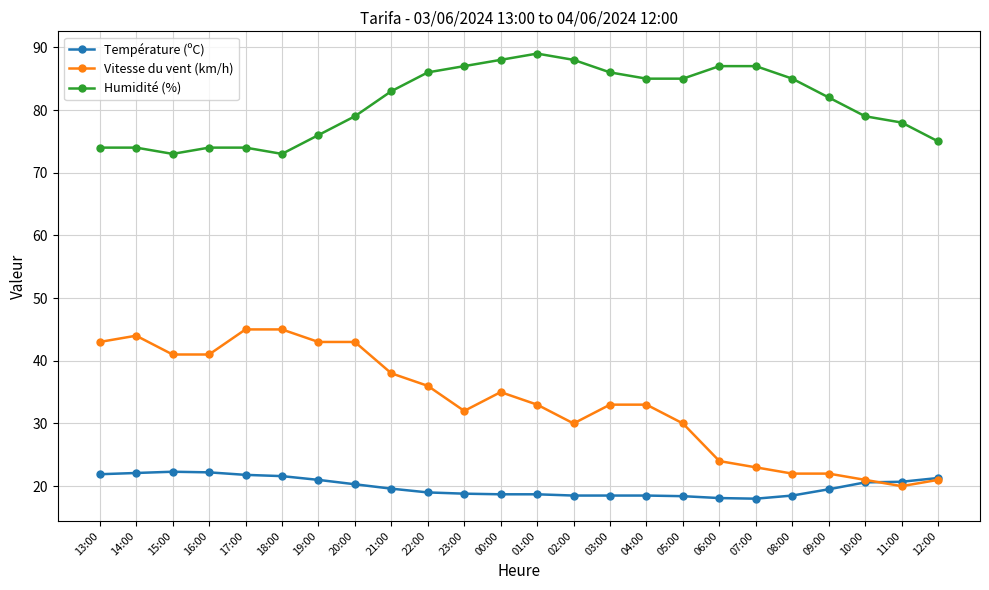

True or false: Vitesse du vent (km/h) has more than 1 points higher than both neighbors.

True